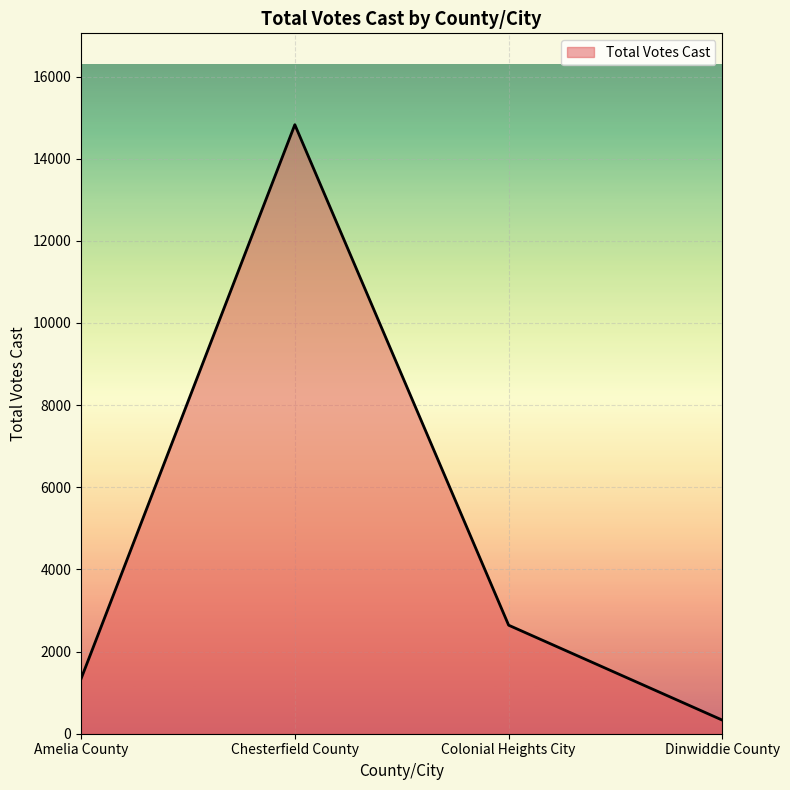

What is the maximum value shown in the chart?

14827